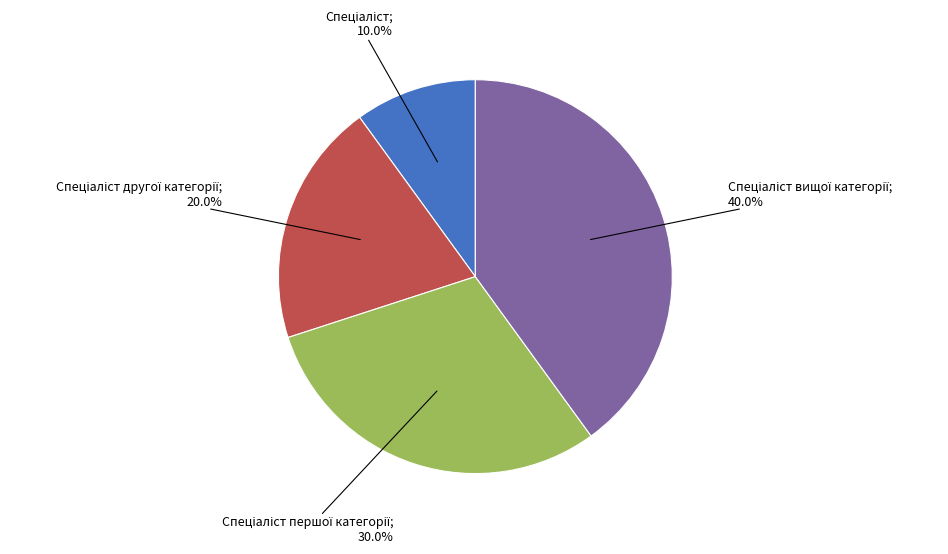

Is there any slice that represents more than half of the pie?

No